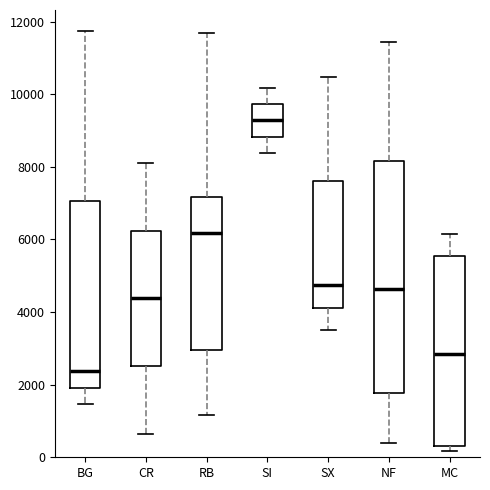

Reading left to right, transcribe this box plot: for each box, give where its median line is, the range the box spans, and where its two whiskers end, as read against the y-axis. The values are not printed on the chart, so give them approximately, as read against the axis.

BG: median 2400, box 2000 to 7000, whiskers 1400 to 11800
CR: median 4400, box 2600 to 6200, whiskers 600 to 8200
RB: median 6200, box 3000 to 7200, whiskers 1200 to 11600
SI: median 9200, box 8800 to 9800, whiskers 8400 to 10200
SX: median 4800, box 4200 to 7600, whiskers 3600 to 10400
NF: median 4600, box 1800 to 8200, whiskers 400 to 11400
MC: median 2800, box 400 to 5600, whiskers 200 to 6200